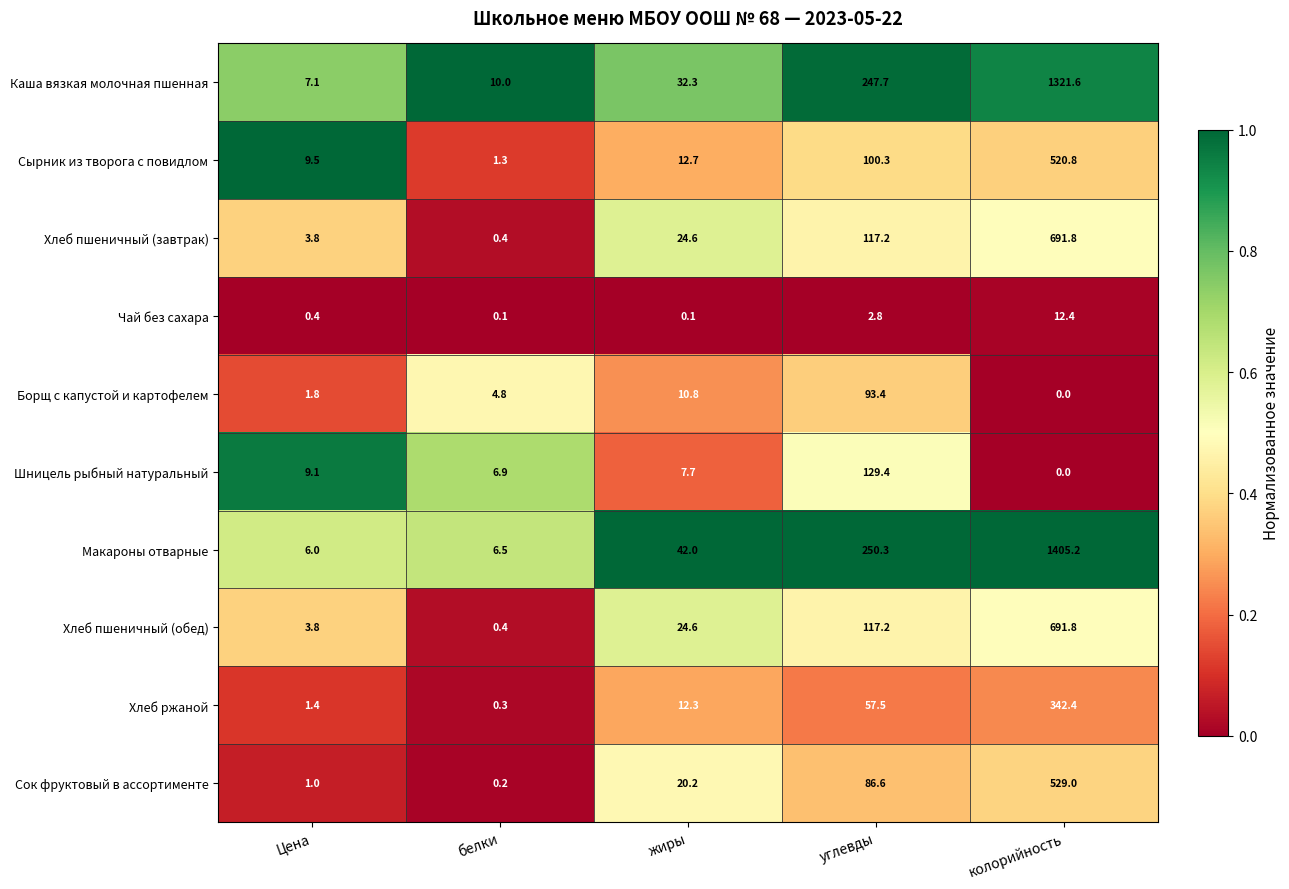

What is the highest value of the Макароны отварные series?

1405.2